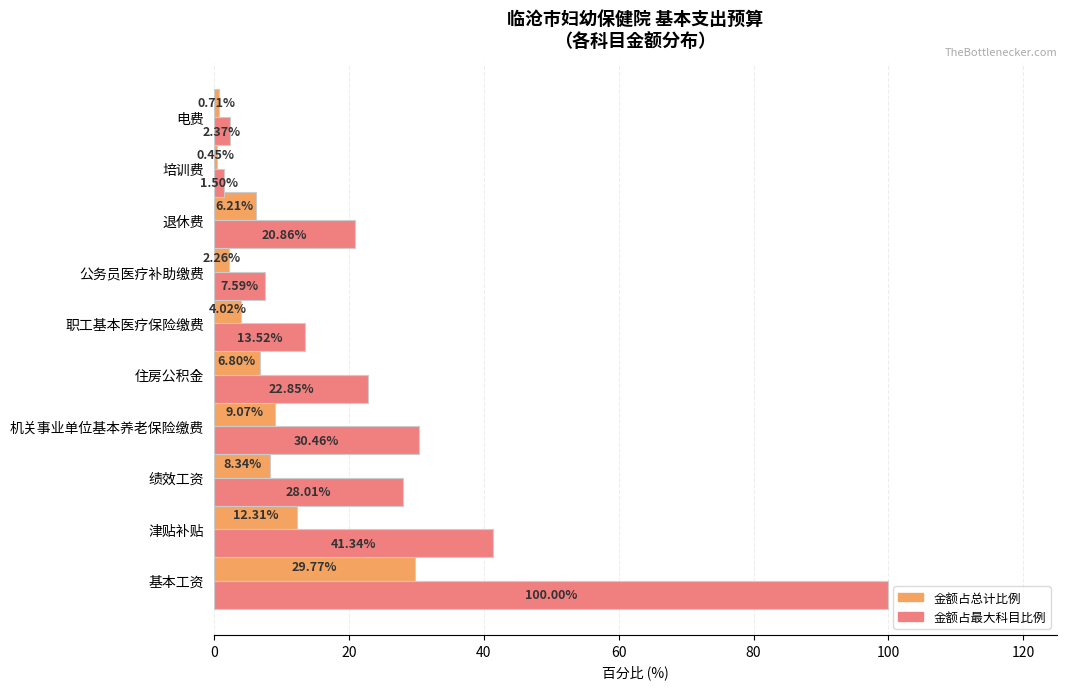

Which label corresponds to the largest value in the chart?

基本工资